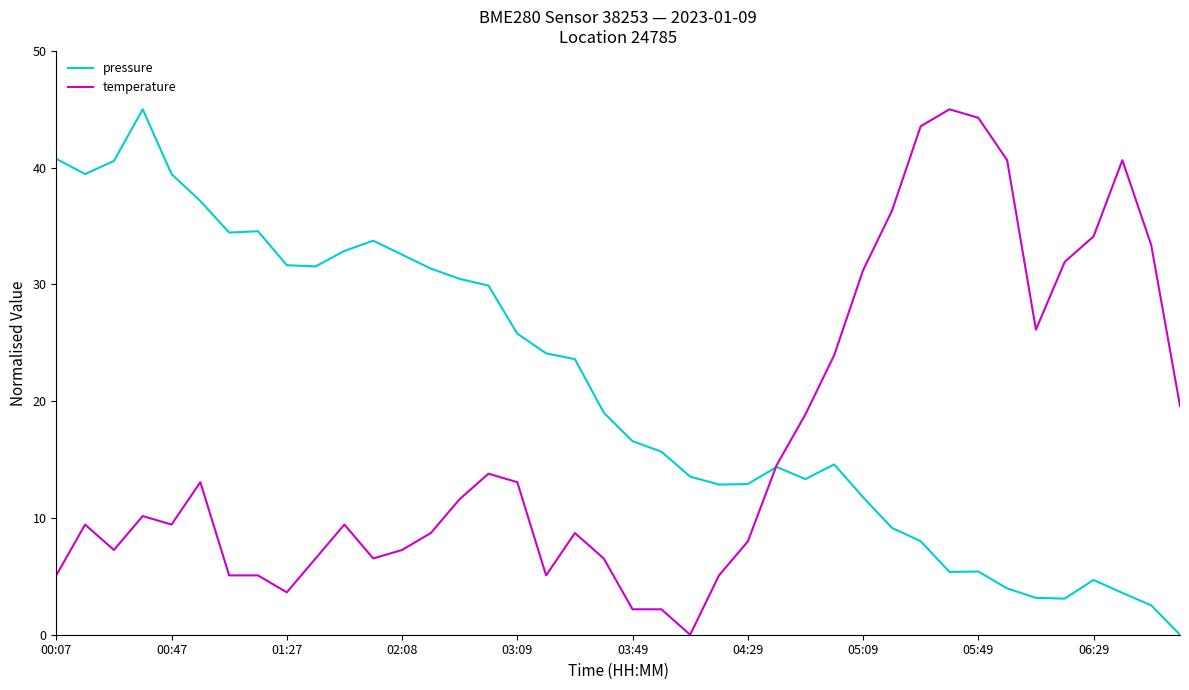

What is the maximum value for pressure?

45.0